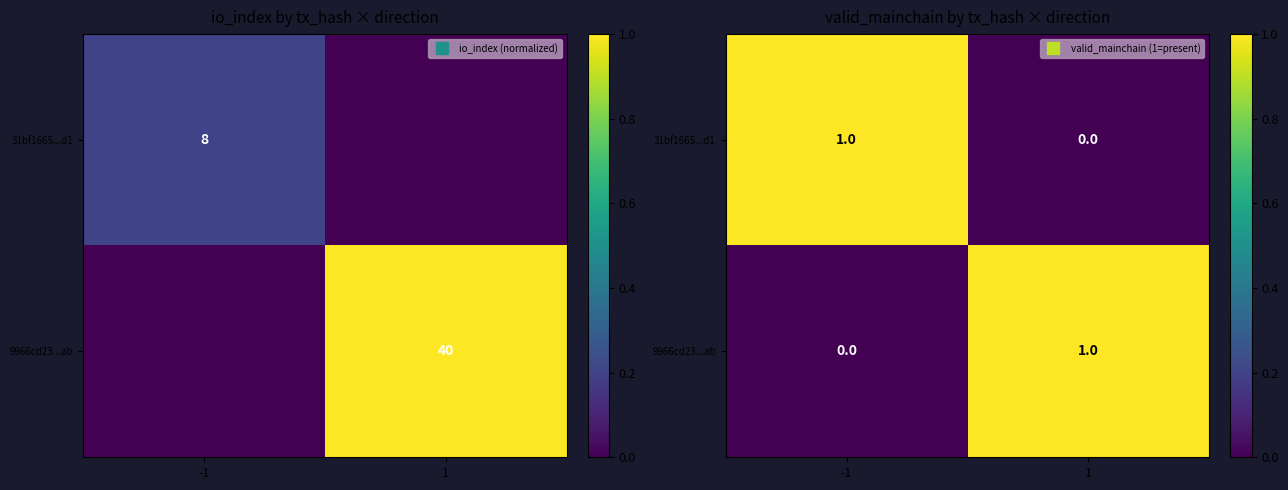

How many distinct data groups are displayed?

2